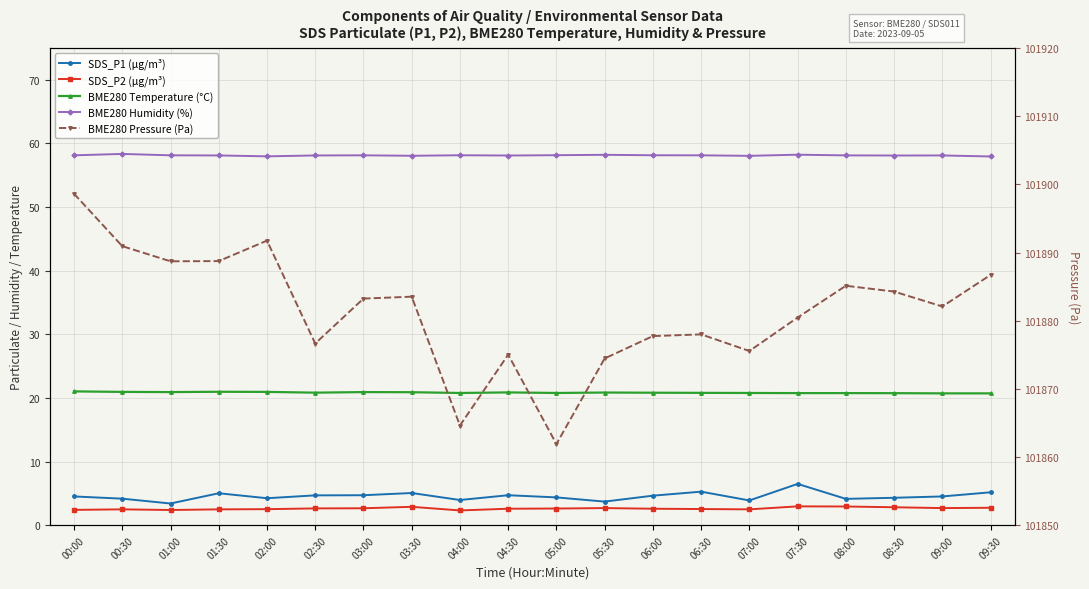

What is the difference between the highest and lowest values at 04:30?

101872.4